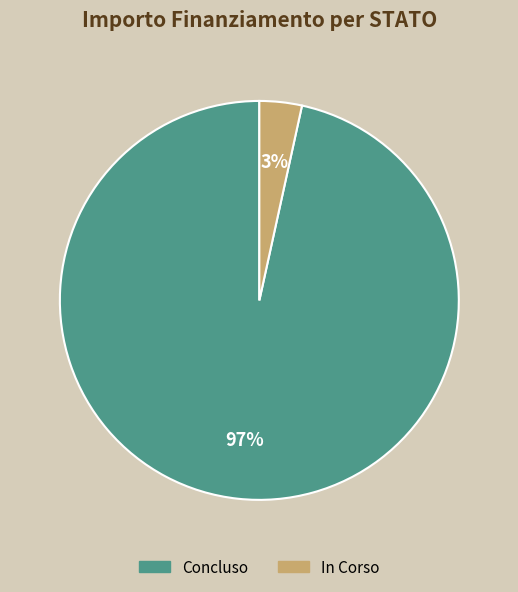

The In Corso slice represents 68% of the pie. True or false?

False